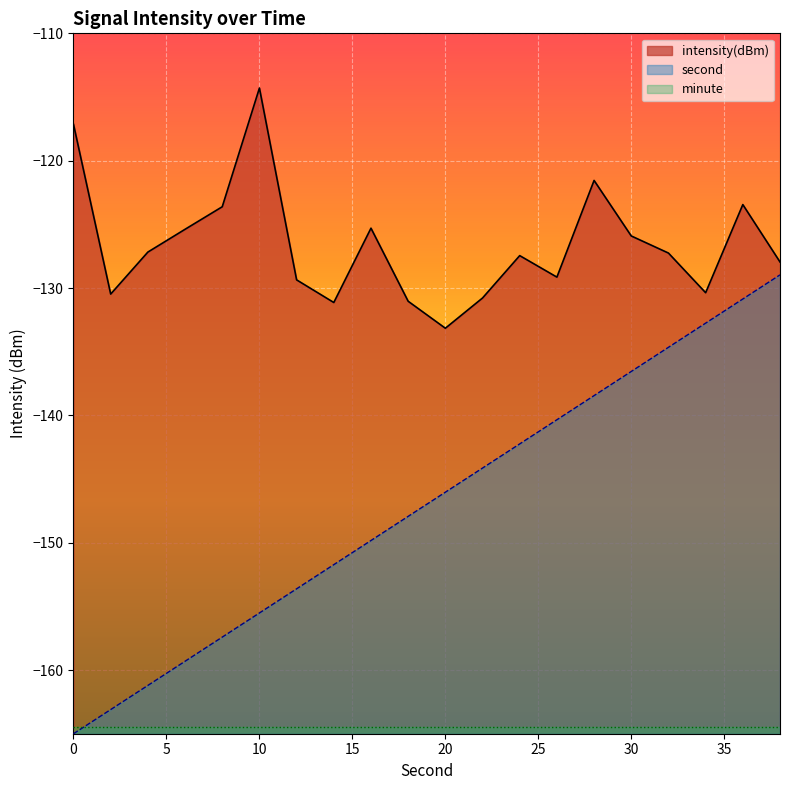

What is the difference between the intensity(dBm) values at 32 and 24?

0.2